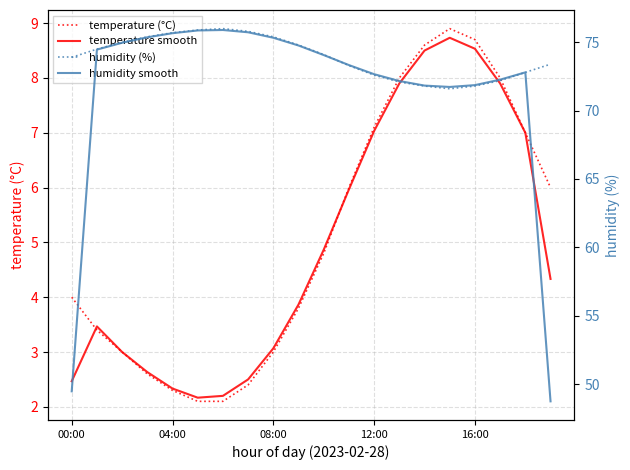

Reading left to right, extract all data points from this chart.

temperature (°C): 4.0	3.4	3.0	2.6	2.3	2.1	2.1	2.4	3.0	3.8	4.8	6.0	7.1	8.0	8.6	8.9	8.7	8.0	7.0	6.0
temperature smooth: 2.5	3.5	3.0	2.6	2.3	2.2	2.2	2.5	3.1	3.9	4.9	6.0	7.0	7.9	8.5	8.7	8.5	7.9	7.0	4.3
humidity (%): 73.9	74.5	75.0	75.4	75.7	75.9	76.0	75.8	75.4	74.8	74.1	73.3	72.6	72.1	71.8	71.6	71.8	72.2	72.8	73.4
humidity smooth: 49.5	74.5	75.0	75.4	75.7	75.9	75.9	75.7	75.3	74.8	74.1	73.3	72.7	72.2	71.8	71.7	71.9	72.3	72.8	48.7